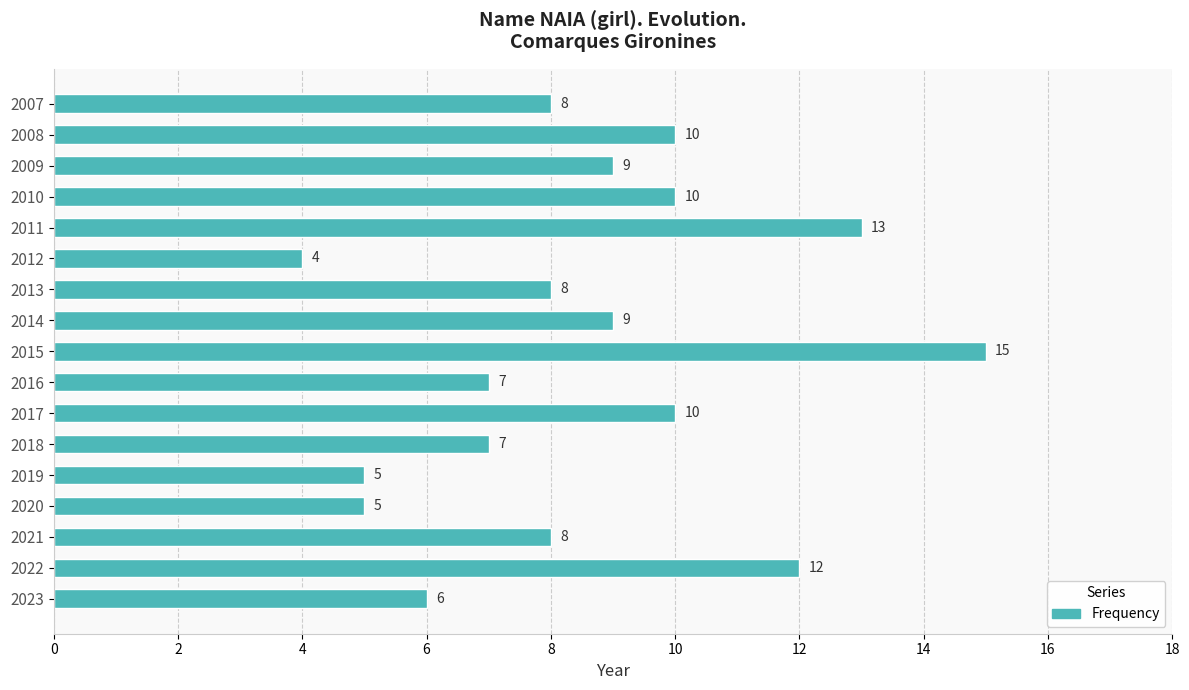

The value at 2007 is 8. True or false?

True